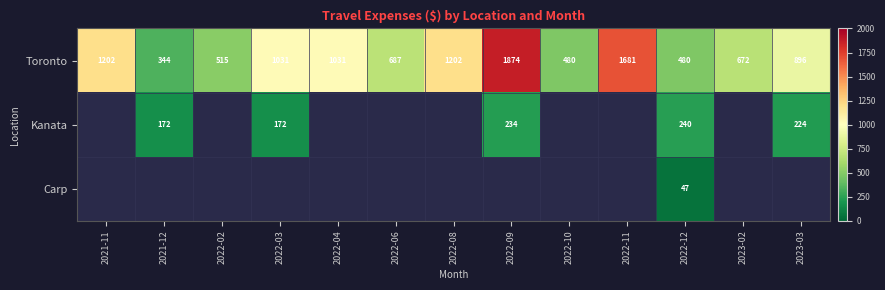

List the series in order of their peak value, highest first.

Toronto, Kanata, Carp